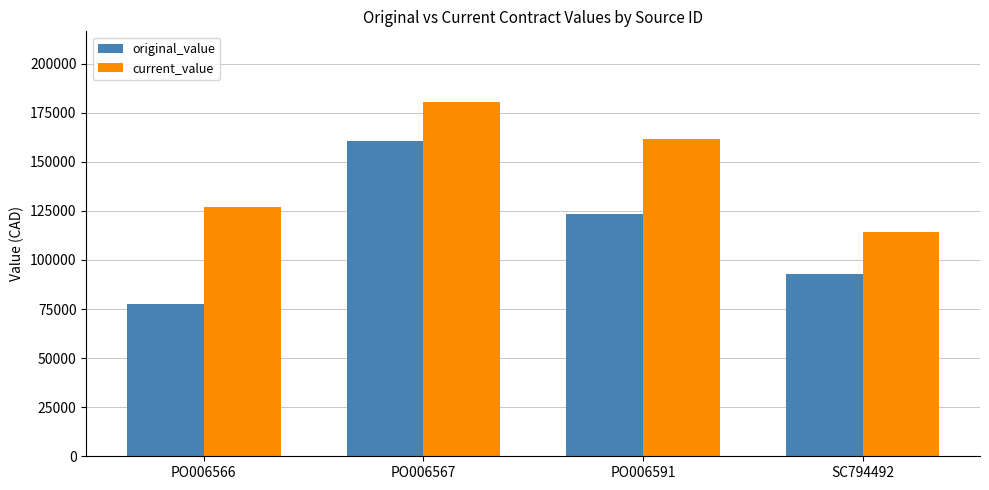

Does the chart contain any negative values?

No